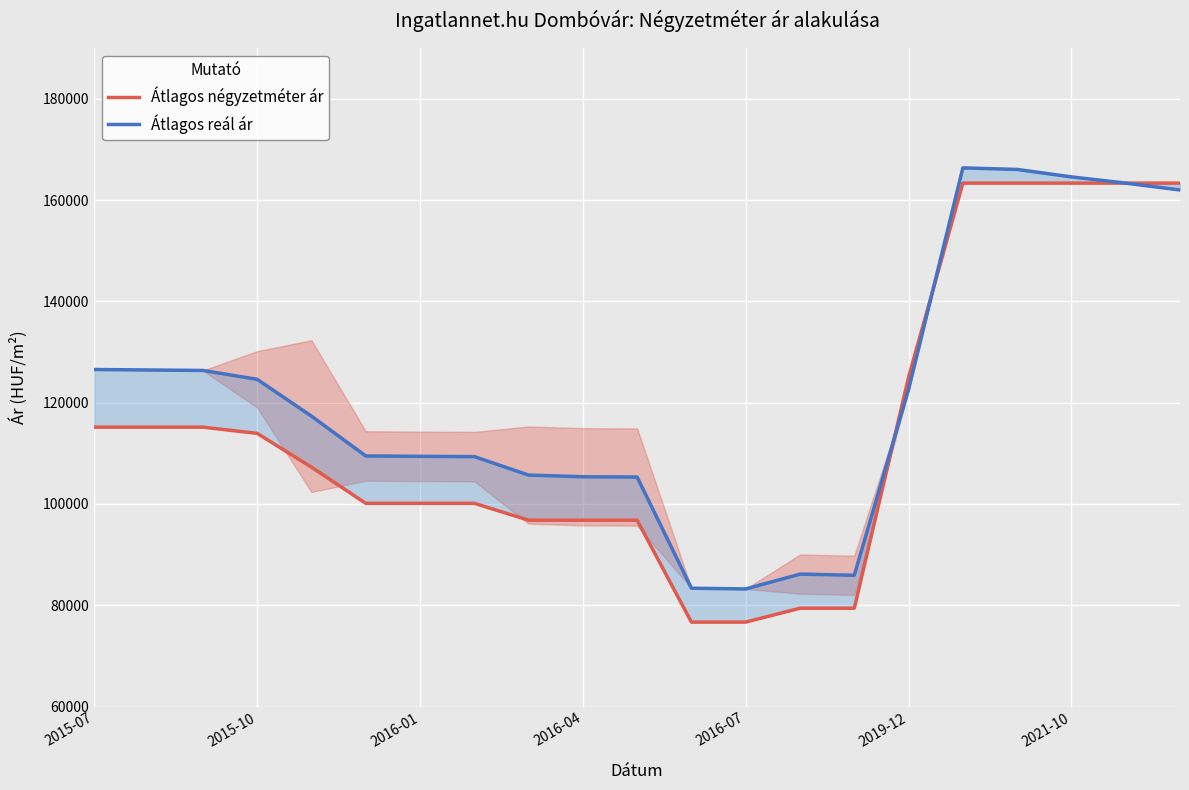

How many times do Átlagos négyzetméter ár and Átlagos reál ár cross each other?

2